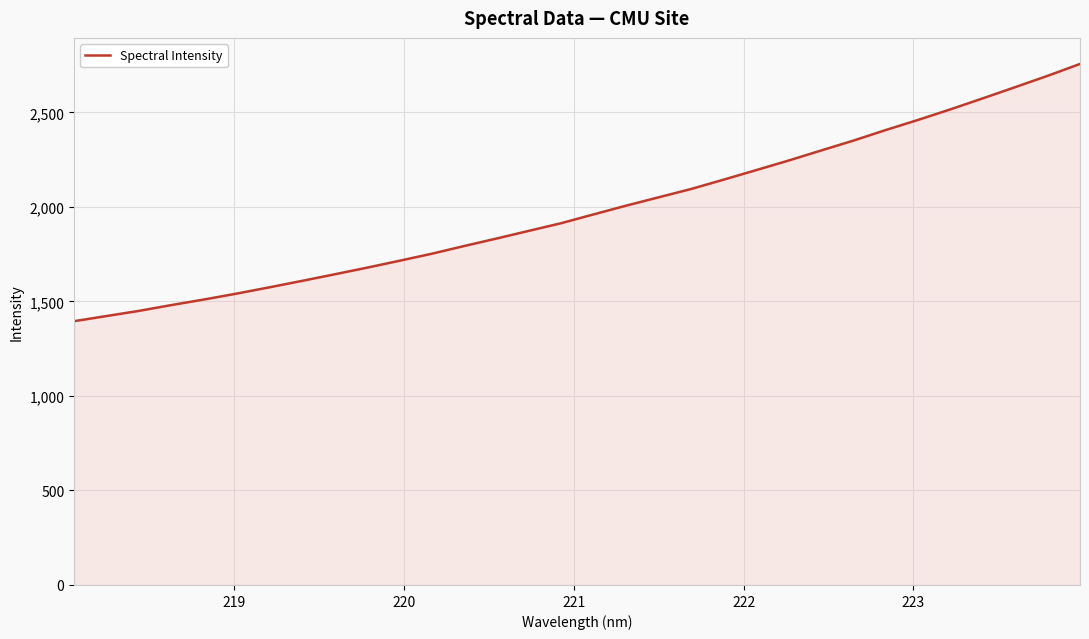

What is the maximum value shown in the chart?

2756.2